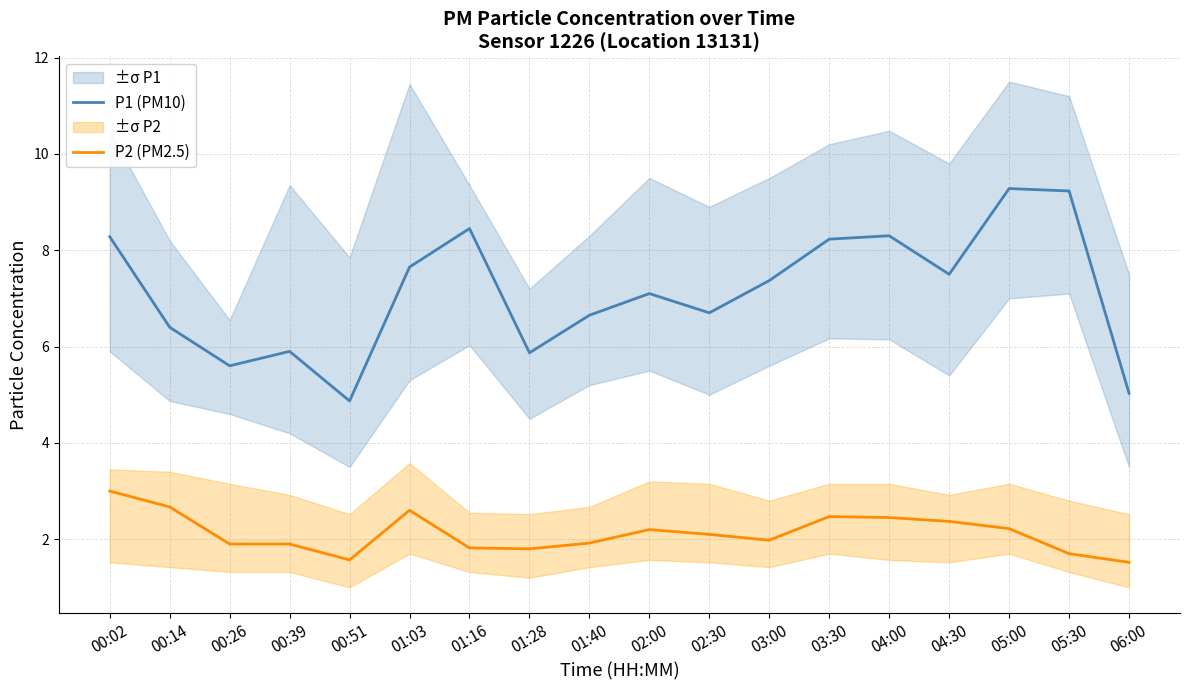

Reading left to right, transcribe all the data shown in this chart.

P1 (PM10): 8.3	6.4	5.6	5.9	4.9	7.7	8.4	5.9	6.7	7.1	6.7	7.4	8.2	8.3	7.5	9.3	9.2	5.0
P2 (PM2.5): 3.0	2.7	1.9	1.9	1.6	2.6	1.8	1.8	1.9	2.2	2.1	2.0	2.5	2.5	2.4	2.2	1.7	1.5